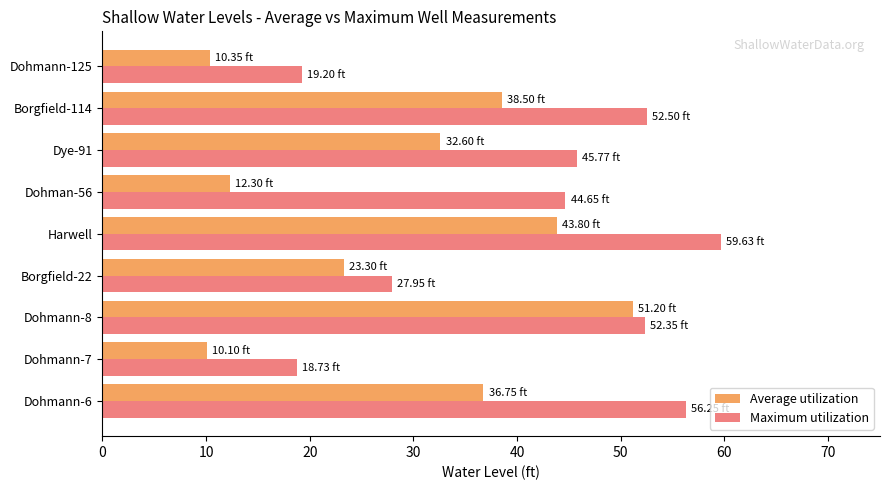

Which label corresponds to the largest value in the chart?

Harwell